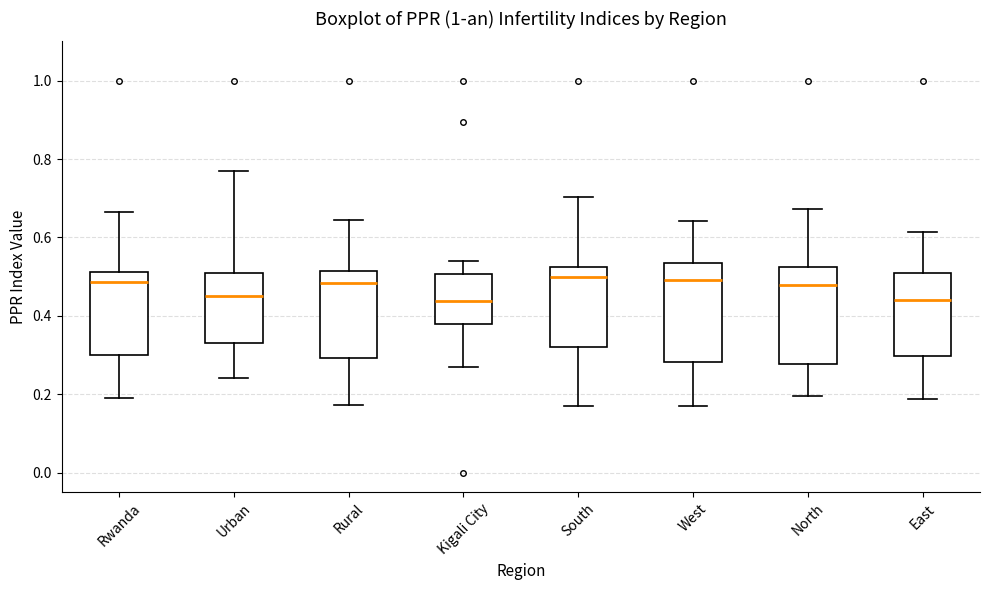

Reading left to right, read every box against the y-axis: the position of its median line, the range the box covers, and the ends of its whiskers. The values are not printed on the chart, so give them approximately, as read against the axis.

Rwanda: median 0.48, box 0.30 to 0.52, whiskers 0.20 to 0.66
Urban: median 0.46, box 0.34 to 0.52, whiskers 0.24 to 0.76
Rural: median 0.48, box 0.30 to 0.52, whiskers 0.18 to 0.64
Kigali City: median 0.44, box 0.38 to 0.50, whiskers 0.28 to 0.54
South: median 0.50, box 0.32 to 0.52, whiskers 0.18 to 0.70
West: median 0.50, box 0.28 to 0.54, whiskers 0.16 to 0.64
North: median 0.48, box 0.28 to 0.52, whiskers 0.20 to 0.68
East: median 0.44, box 0.30 to 0.50, whiskers 0.18 to 0.62